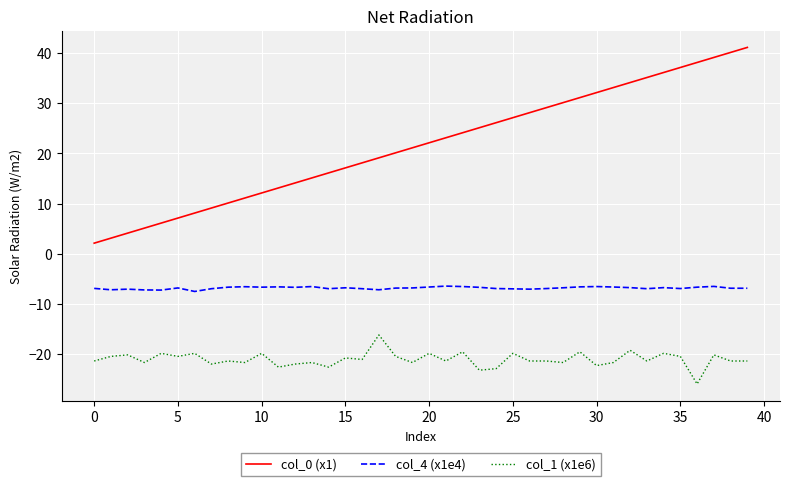

List the series in order of their overall mean, lowest first.

col_1 (x1e6), col_4 (x1e4), col_0 (x1)